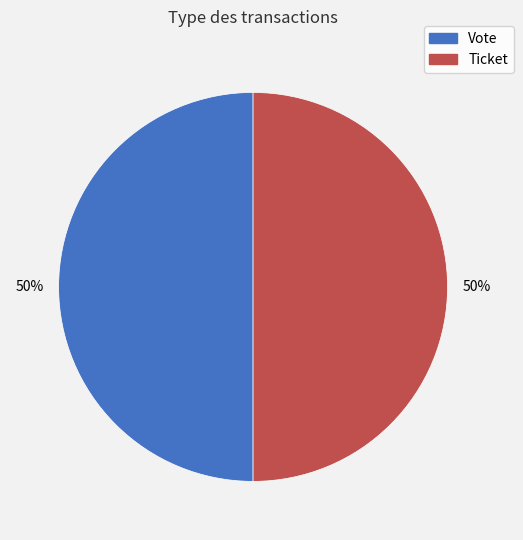

Combined, do Vote and Ticket account for over 50%?

Yes